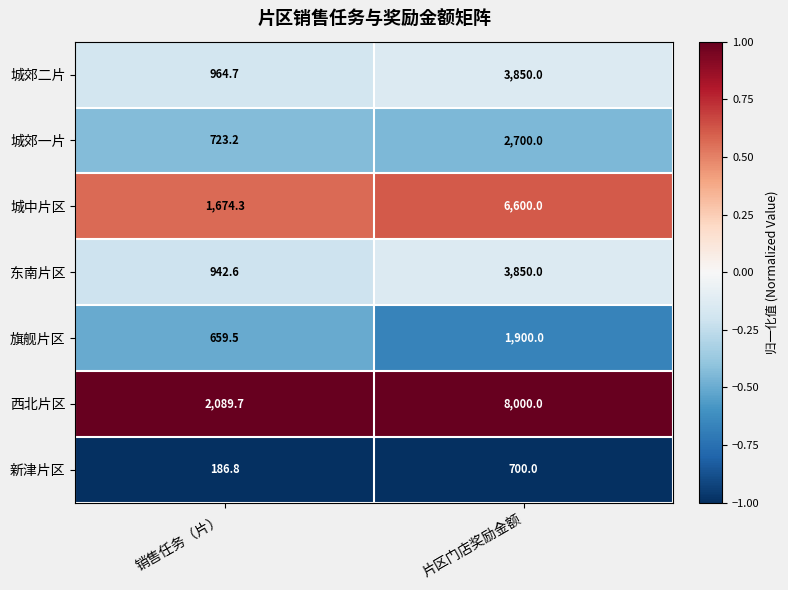

What is the sum of all 东南片区 values?

4792.6